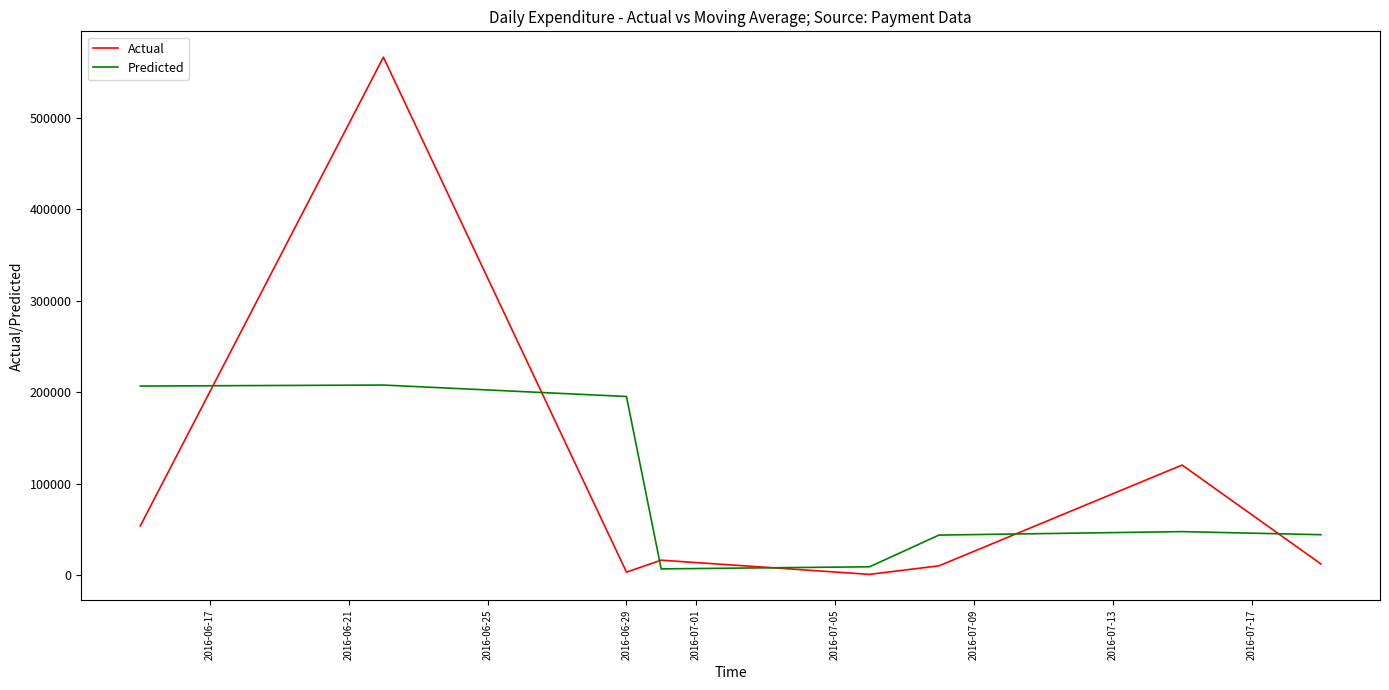

List the series in order of their peak value, lowest first.

Predicted, Actual